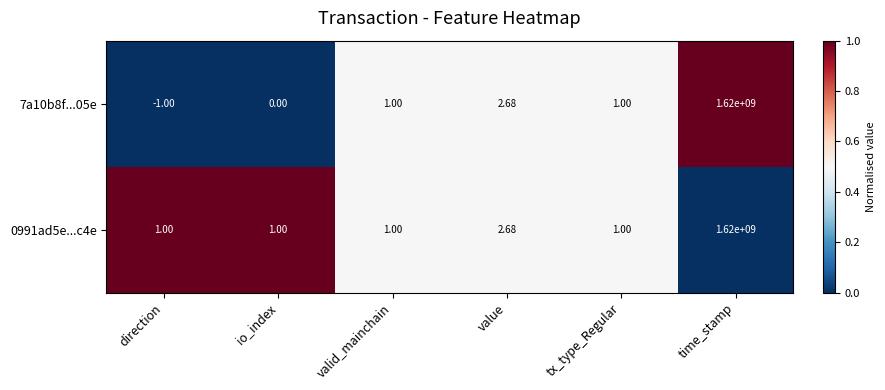

What is the maximum value shown in the chart?

1620000000.0